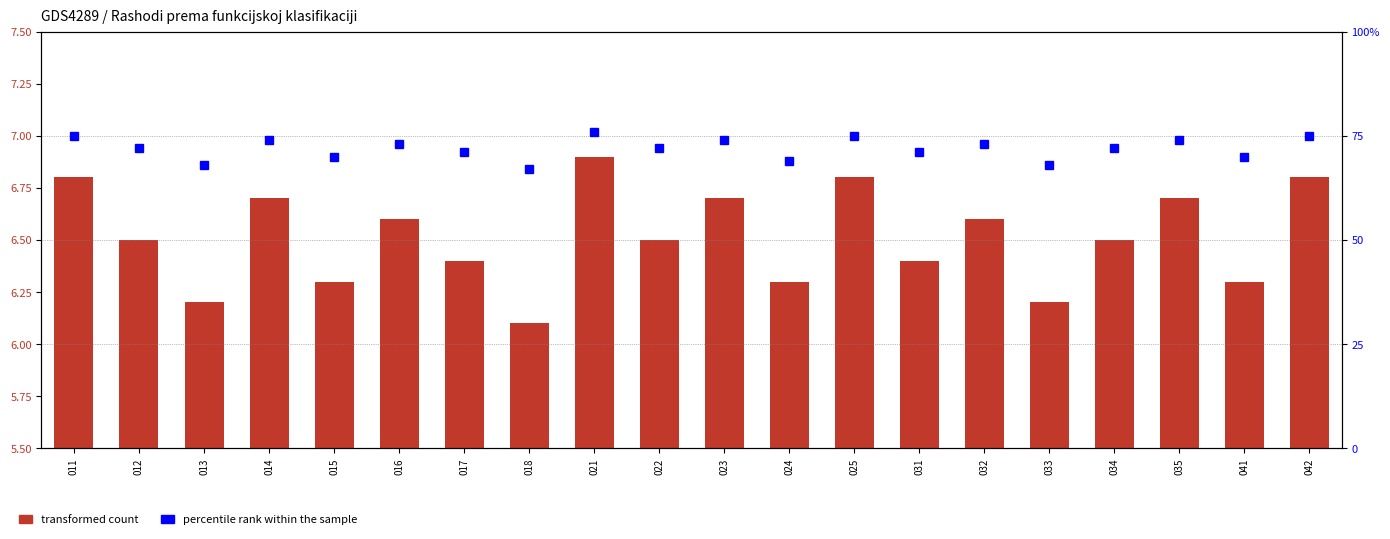

What is the maximum value shown in the chart?

76.0